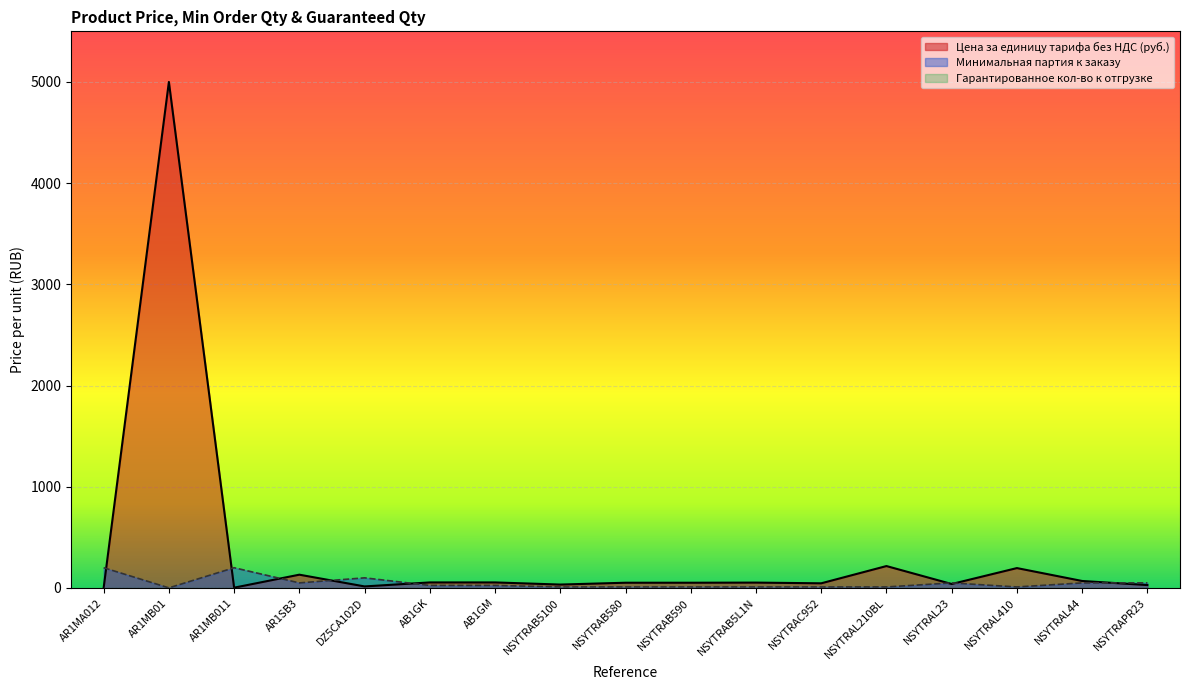

Which series has the largest total across all categories?

Цена за единицу тарифа без НДС (руб.)